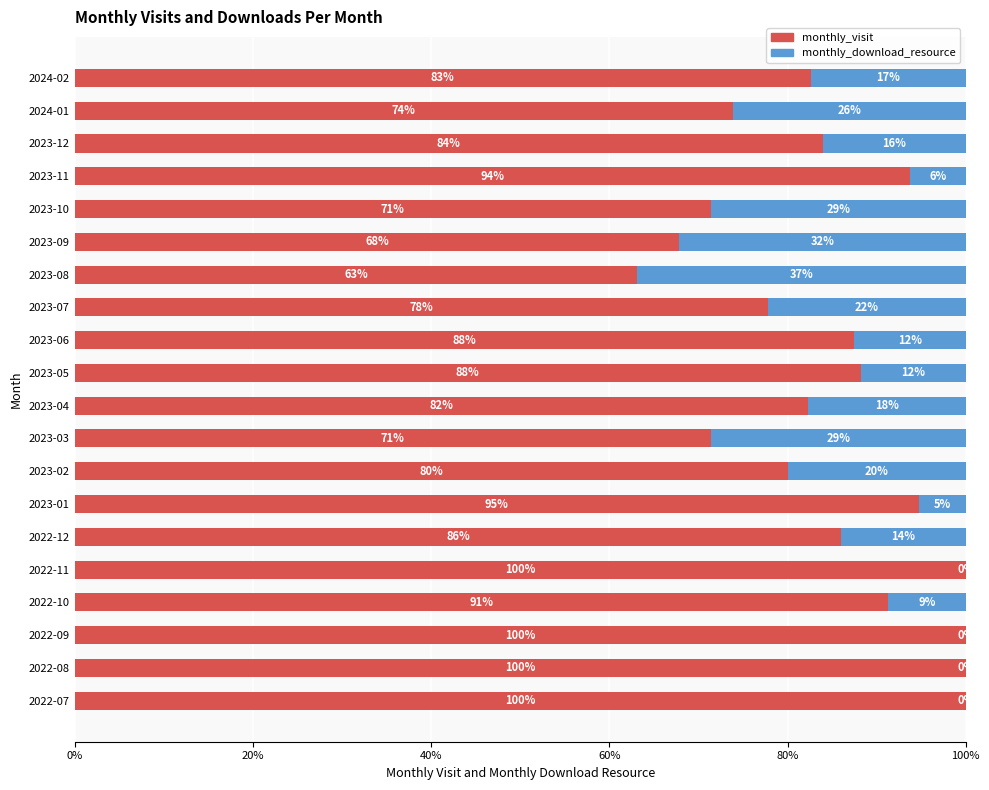

What are all the series names shown in the legend?

monthly_visit, monthly_download_resource